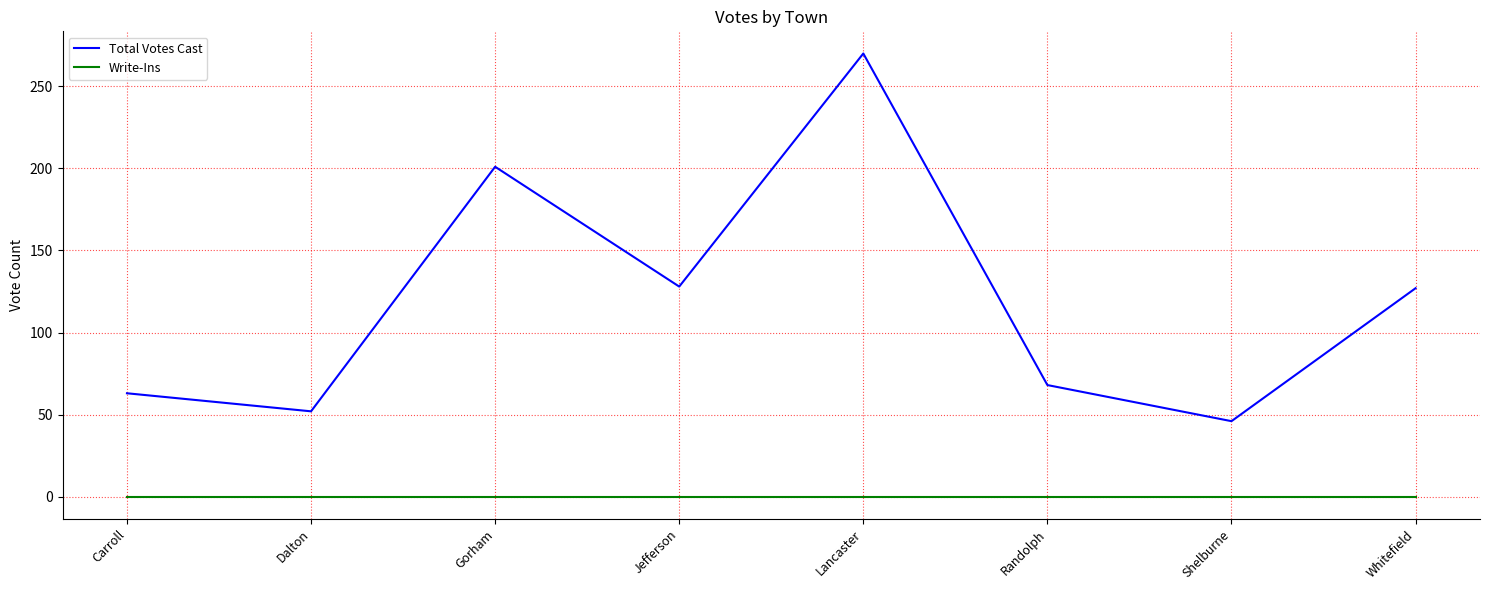

What is the maximum value for Total Votes Cast?

270